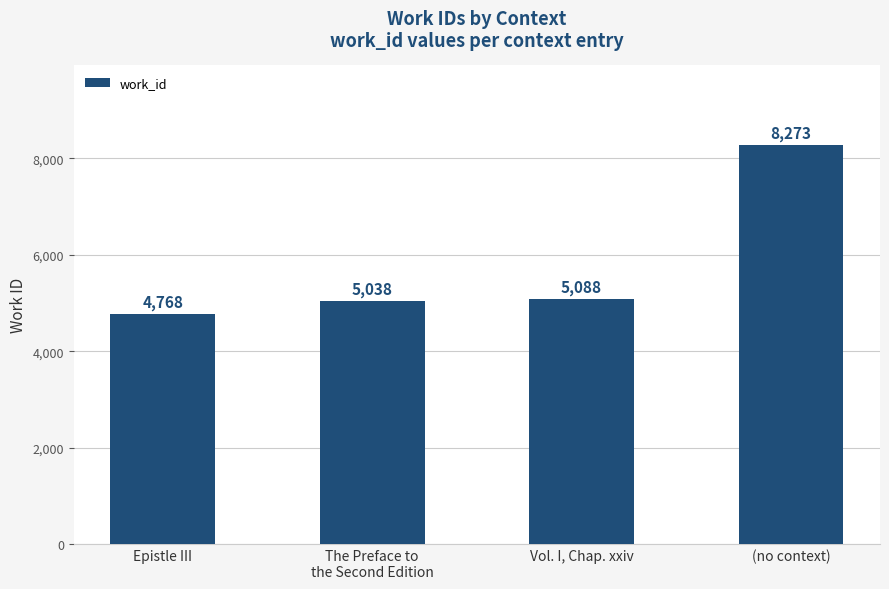

Which has a higher value, Vol. I, Chap. xxiv or Epistle III?

Vol. I, Chap. xxiv